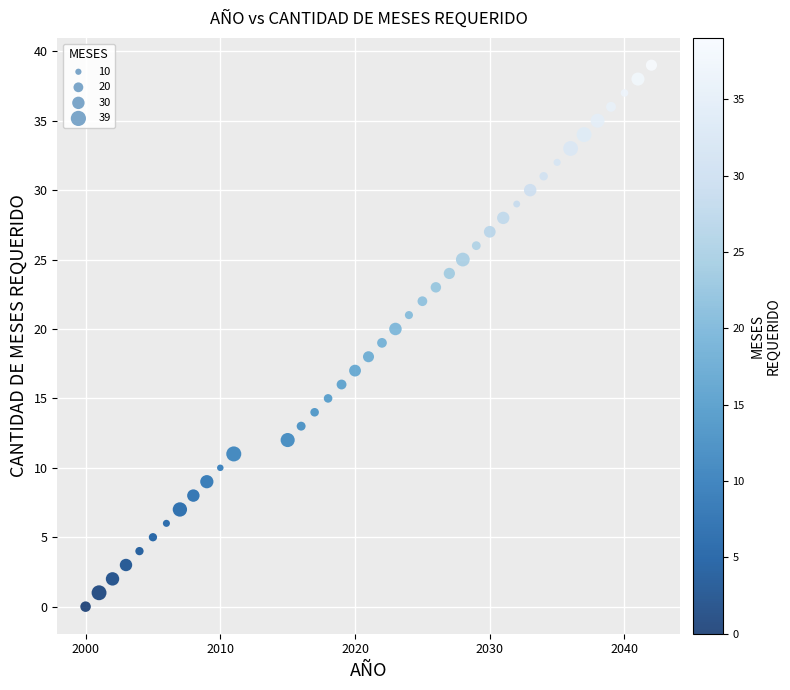

What is the range of X values (max minus min)?

42